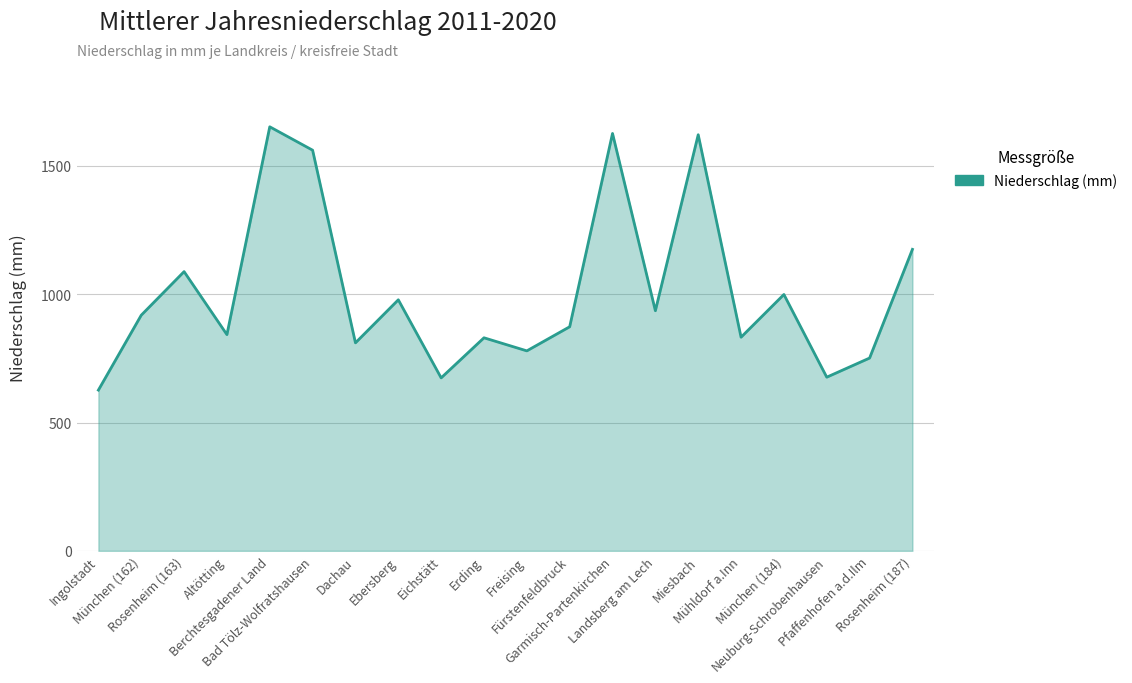

What value does the data have at Mühldorf a.Inn?

832.6